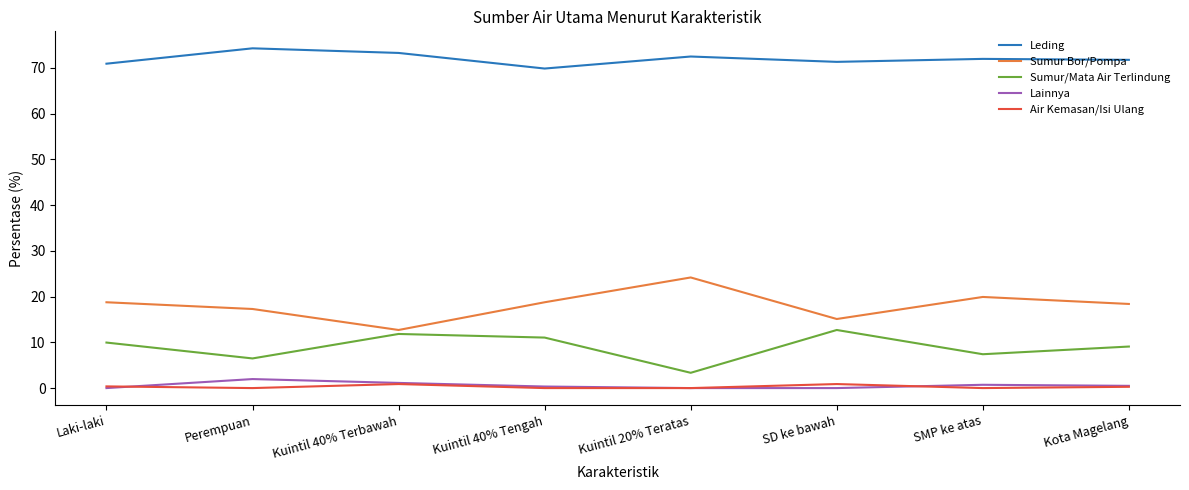

Which series has the largest range (max minus min)?

Sumur Bor/Pompa